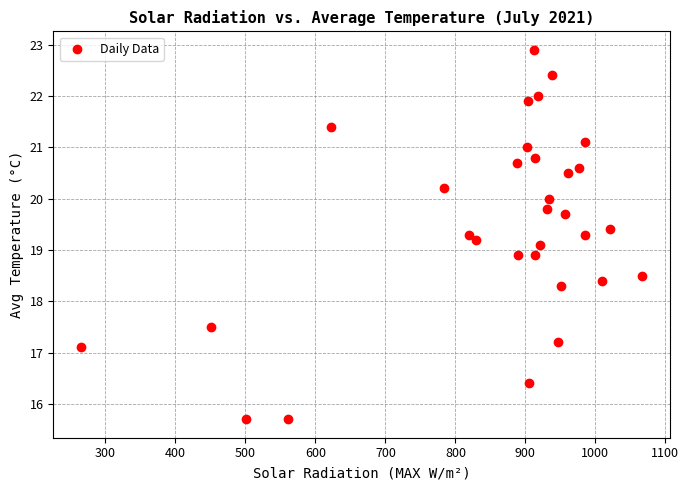

What is the range of Y values (max minus min)?

7.2